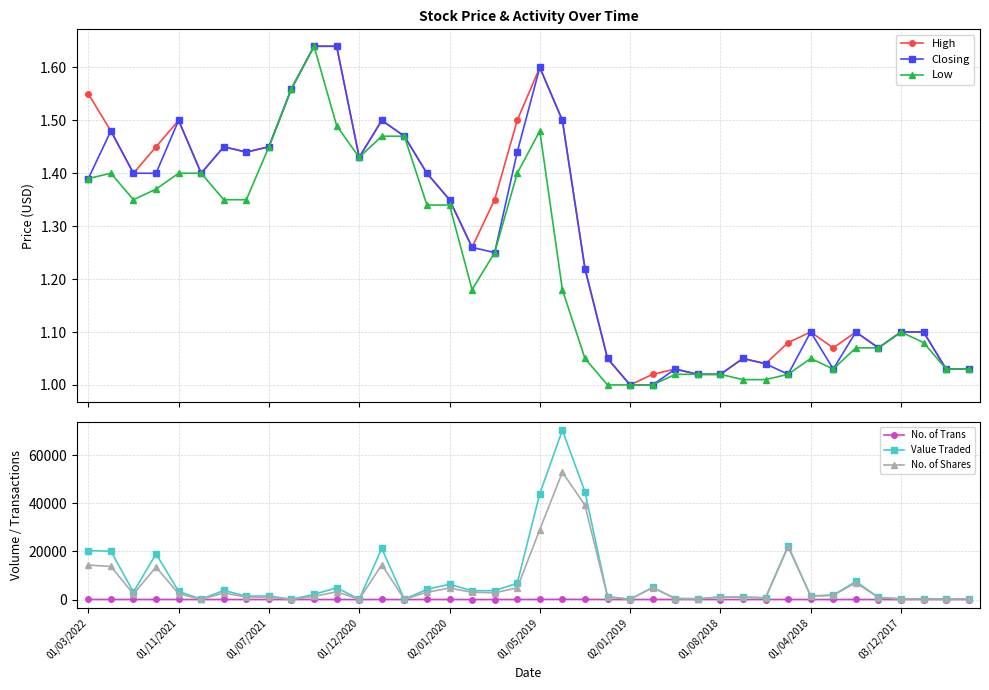

Between 15 and 01/03/2022, which is larger?

01/03/2022